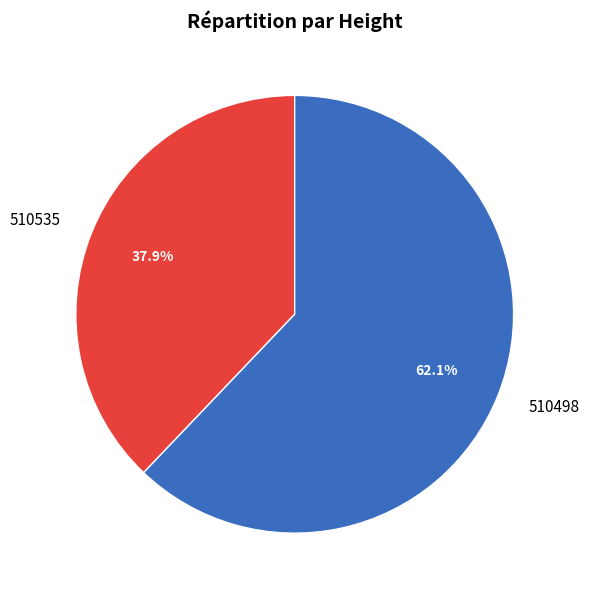

Does 510498 account for over 50% of the chart?

Yes